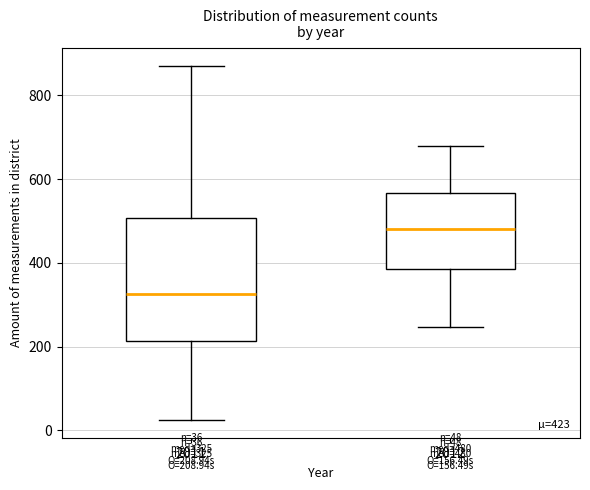

Which box is the tallest, from its lower edge to its upper edge?

2011